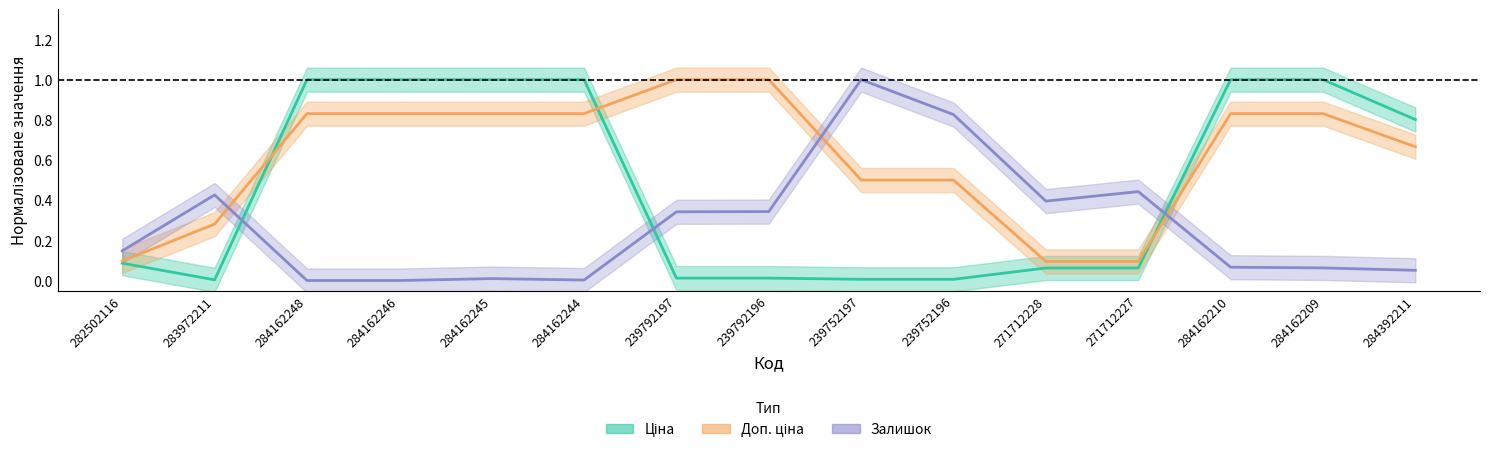

The value of Залишок at 239792196 is 0.6. True or false?

False